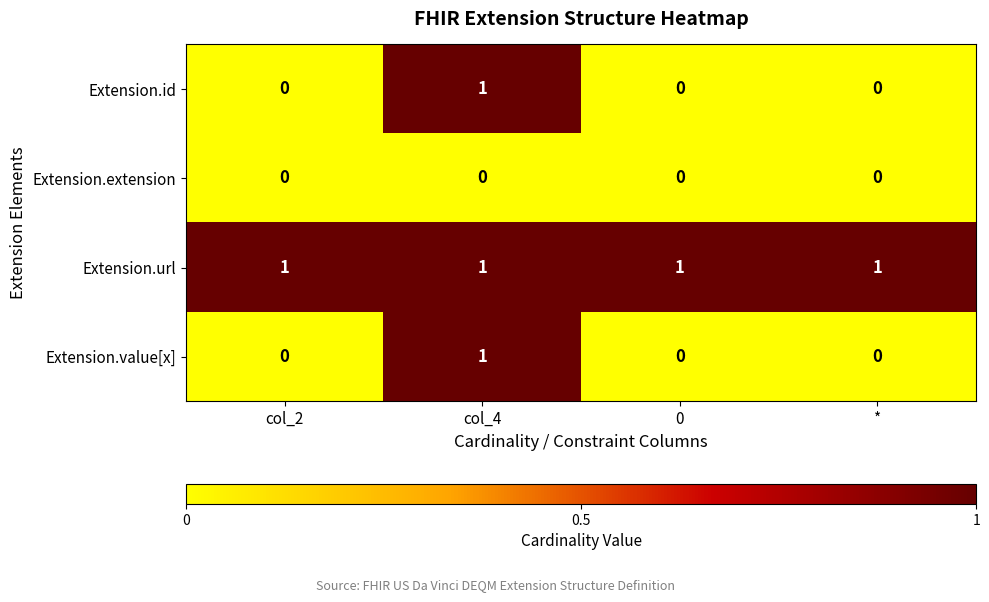

Which category has the highest value in the Extension.id series?

col_4